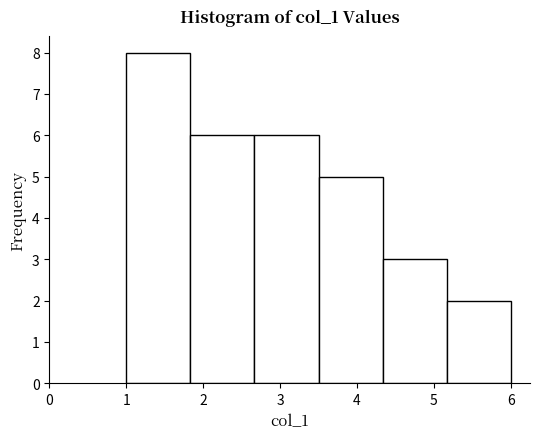

Over which range of the x-axis is the bar tallest?

1.0 to 1.8